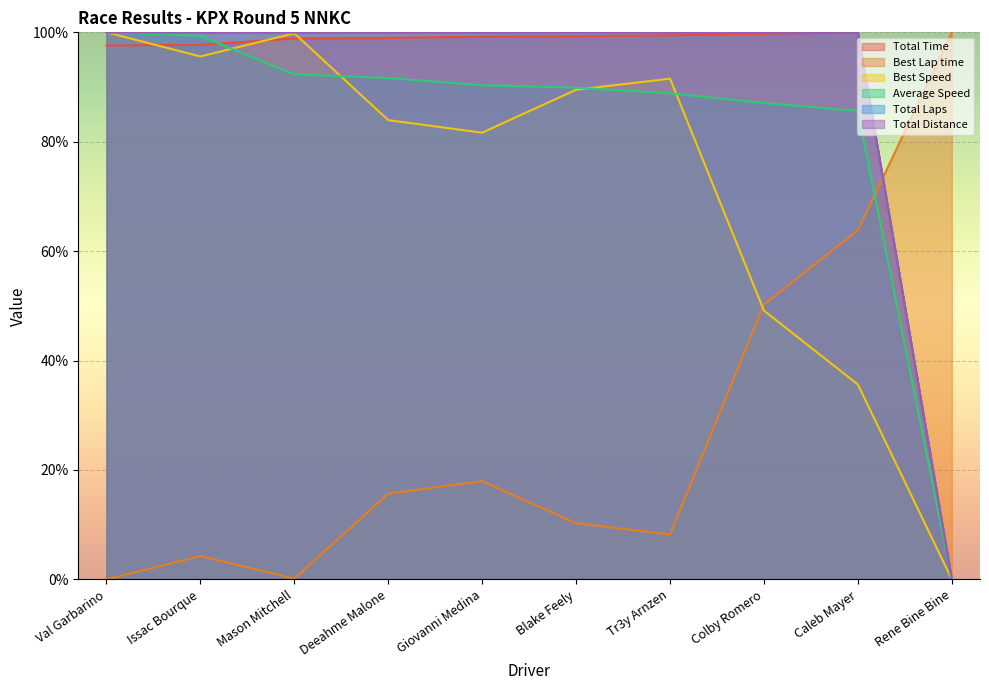

What position from the left is Tr3y Arnzen?

7